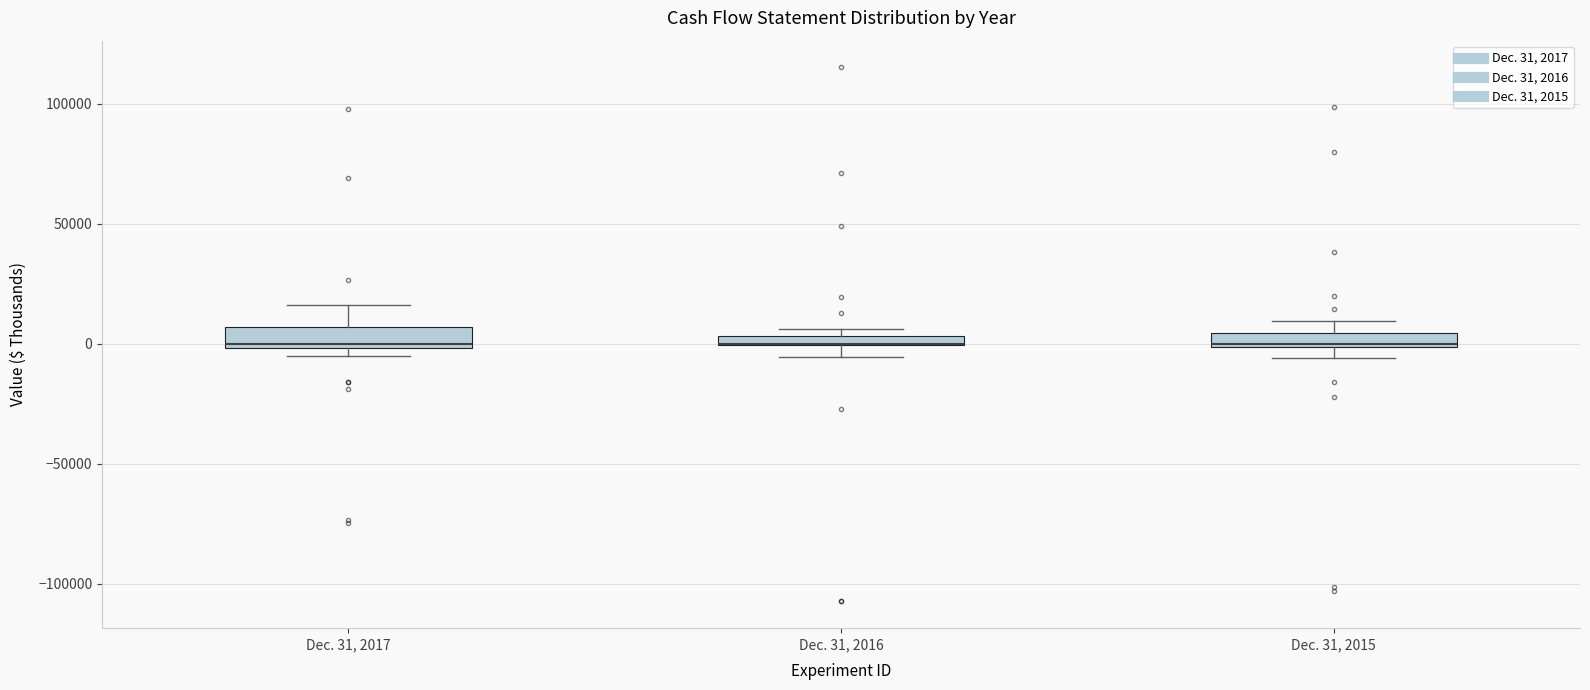

Where is the lower edge of the box for Dec. 31, 2015 on the y-axis? The values are not printed on the chart, so give them approximately, as read against the axis.

0